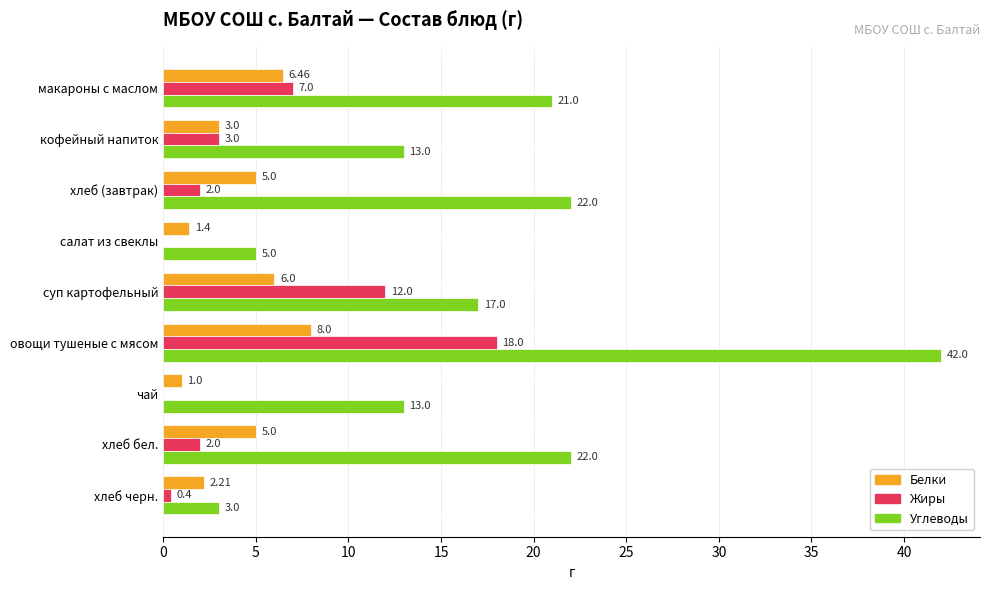

Which series has the largest total across all categories?

Углеводы